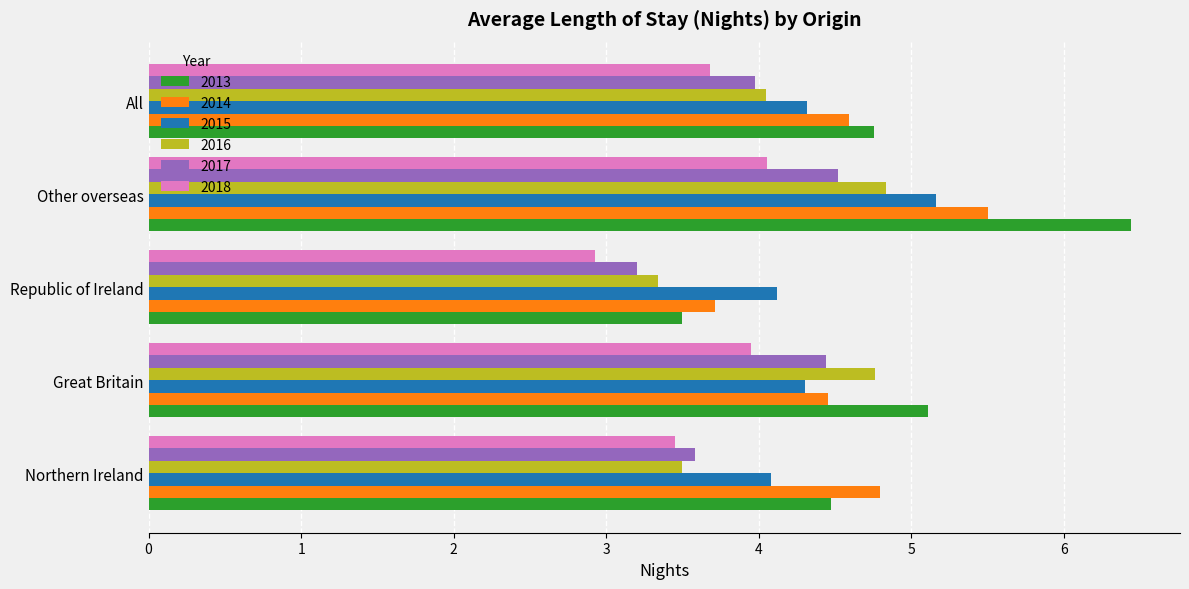

What is the difference between the maximum and second lowest values in the 2016 series?

1.3